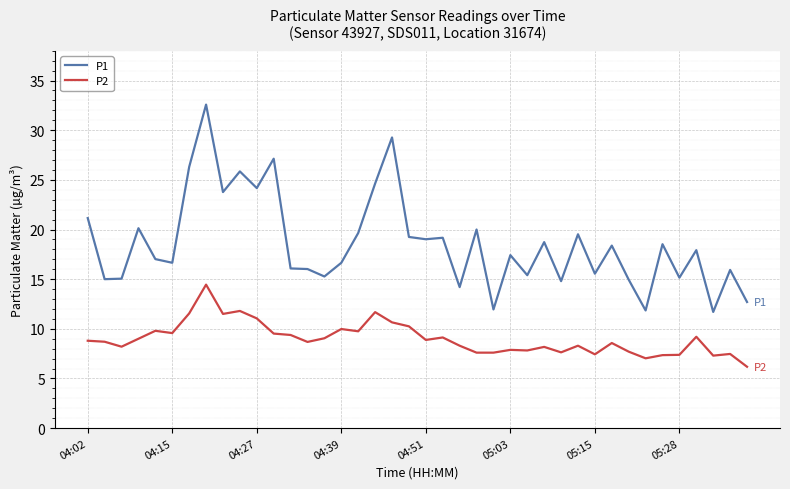

What is the difference between the second highest and minimum values in the P2 series?

5.6